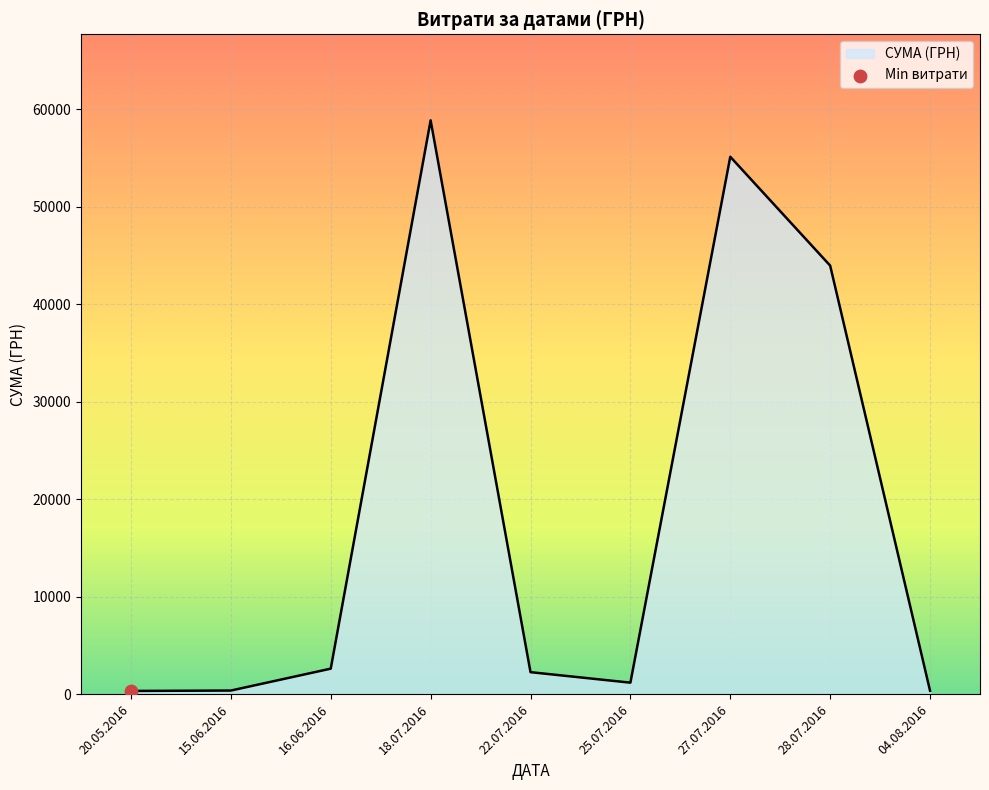

Approximately how many times larger is the value at 18.07.2016 compared to 16.06.2016?

22.5